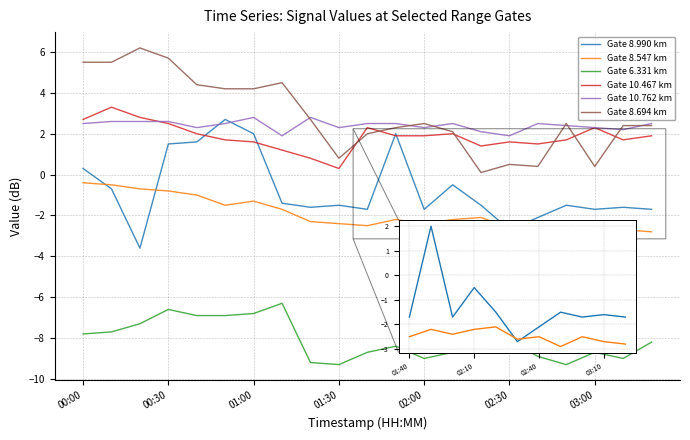

True or false: Gate 8.547 km and Gate 6.331 km intersect in this chart.

False